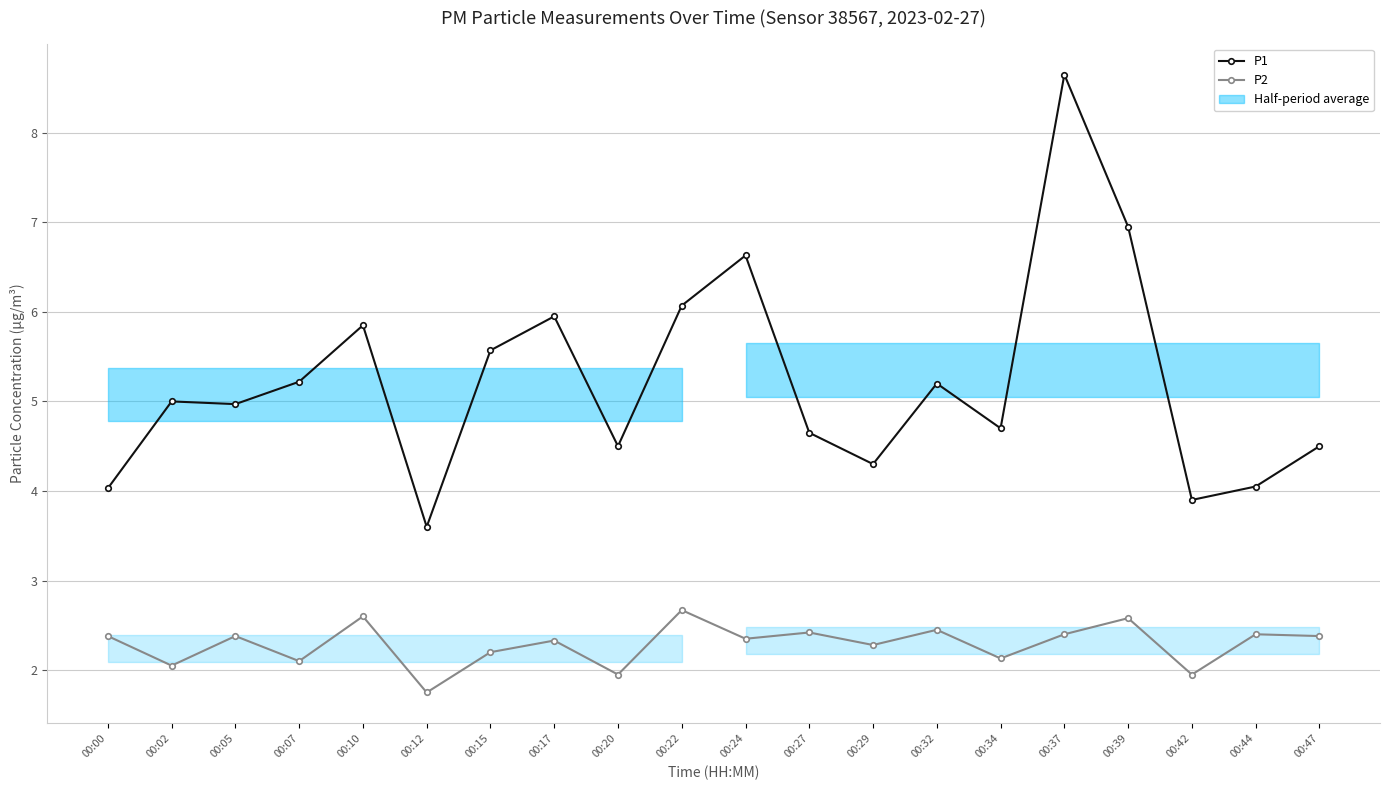

Which series changed the most between 00:07 and 00:17?

P1